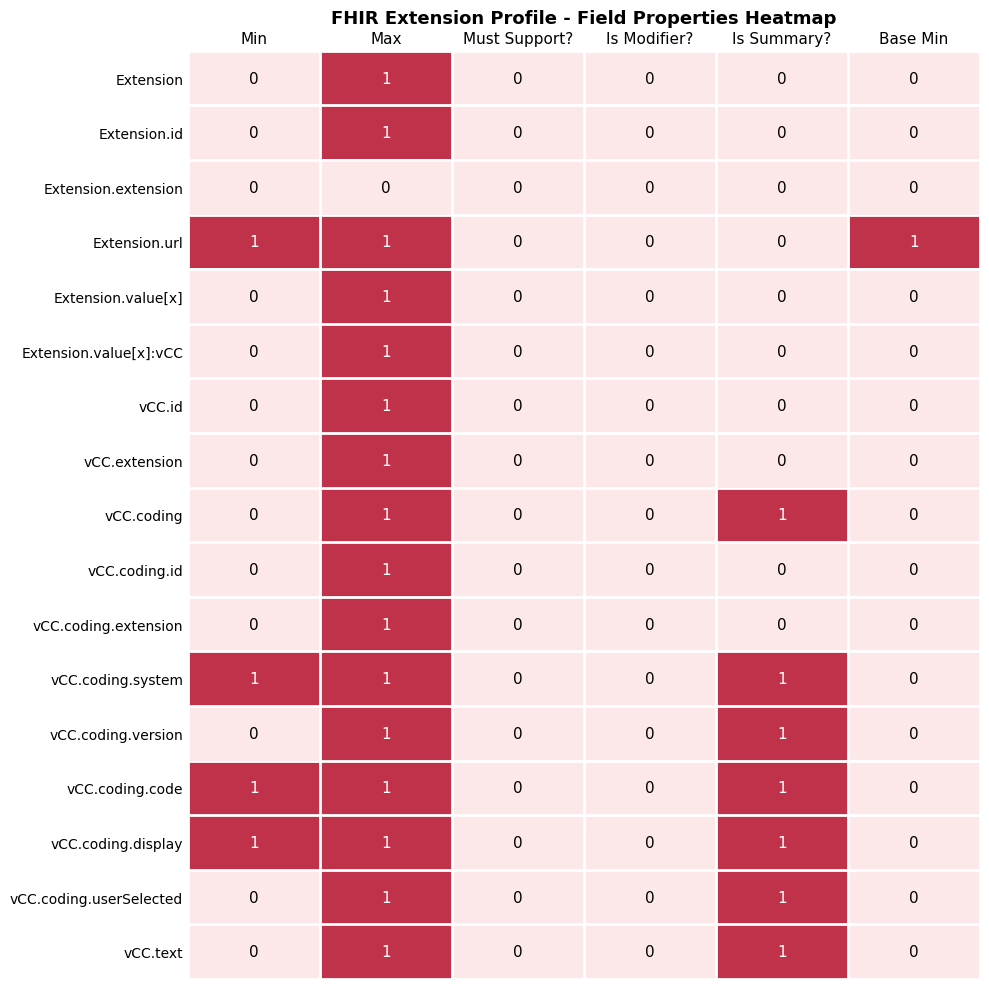

The value of vCC.coding.display at Max is 2. True or false?

False